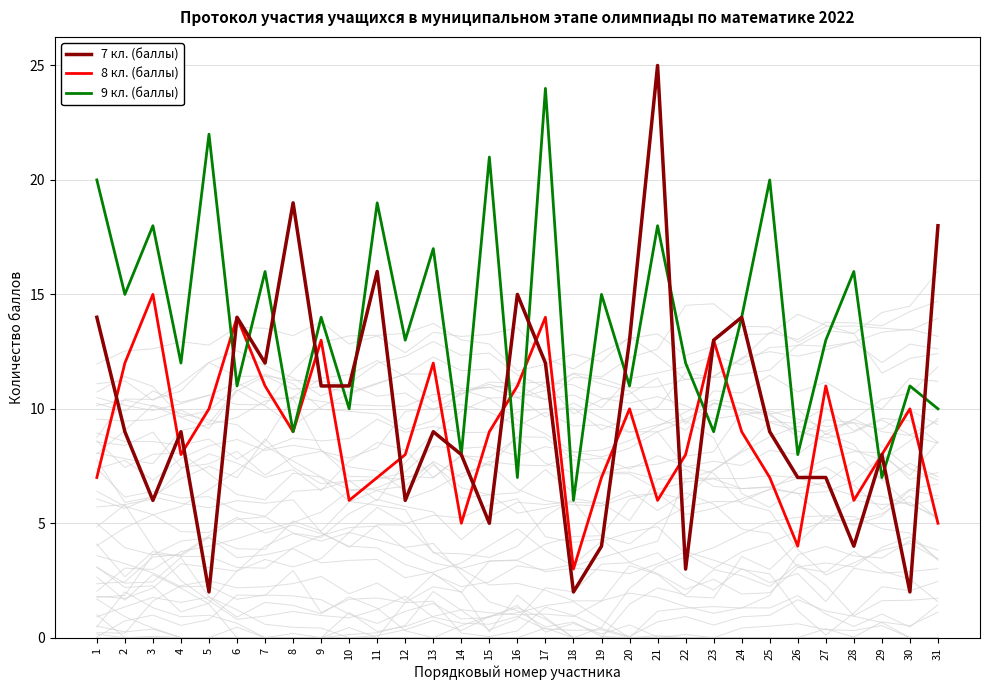

What is the value of the 8 кл. (баллы) point at the 20th from the left?

10